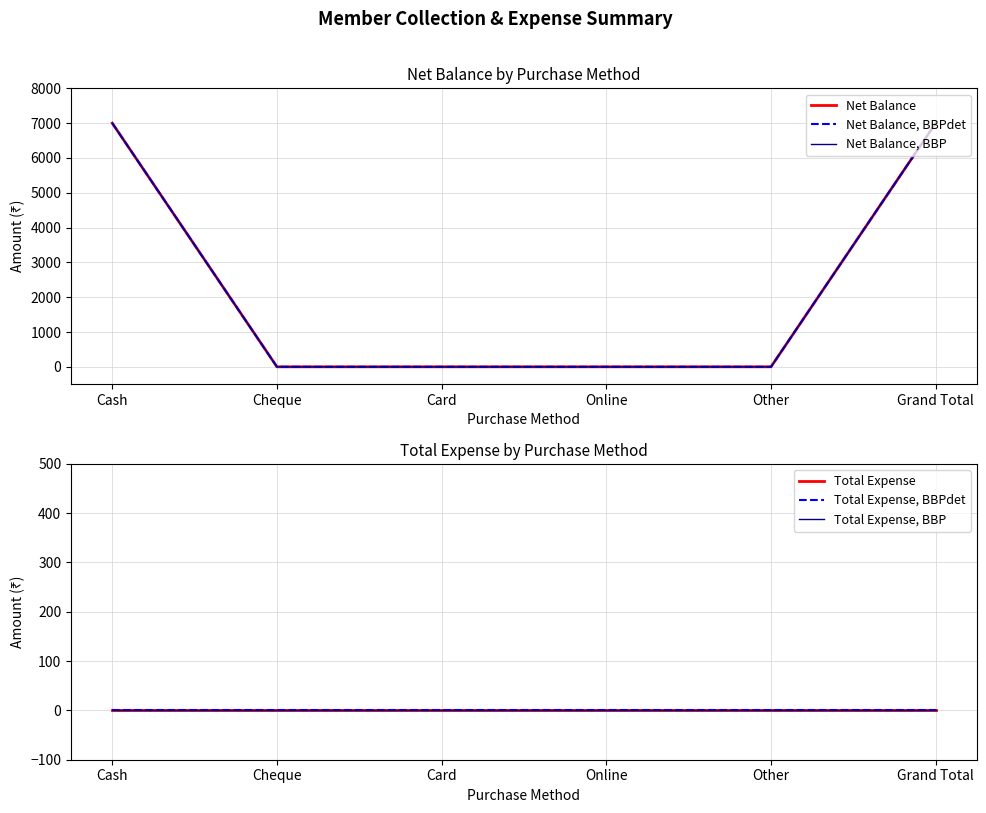

Between Card and Cheque, which is larger?

Card